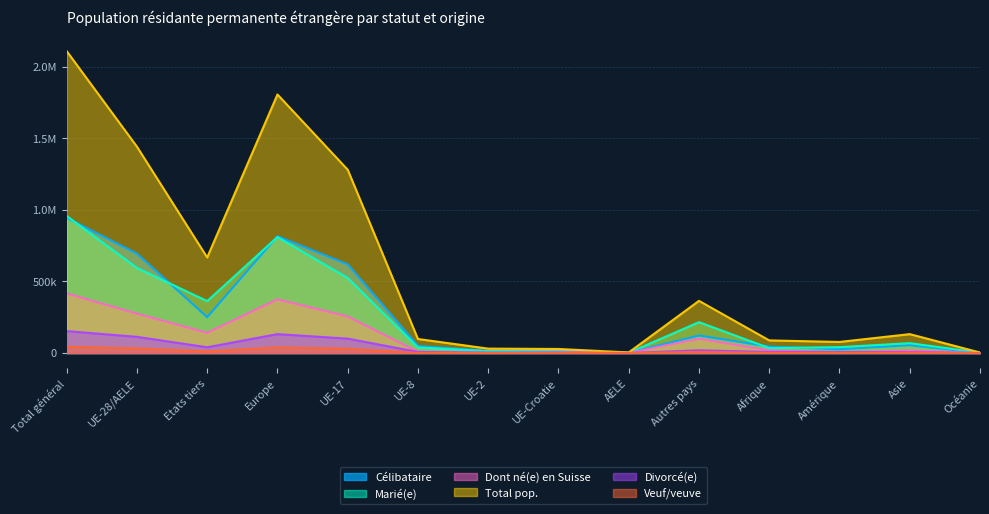

Where is the first local maximum for Total pop.?

Europe